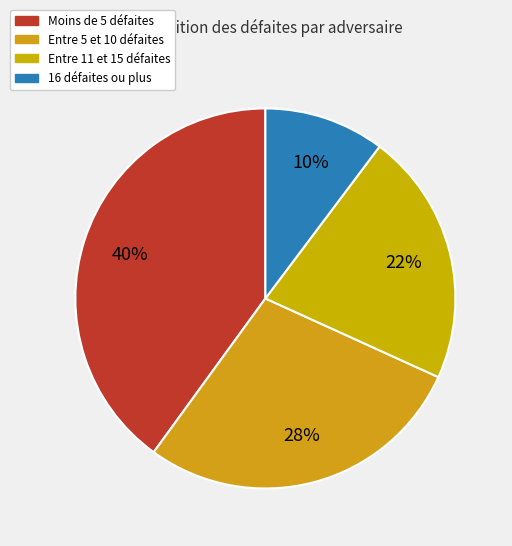

To the nearest percent, what is the average slice percentage?

25%